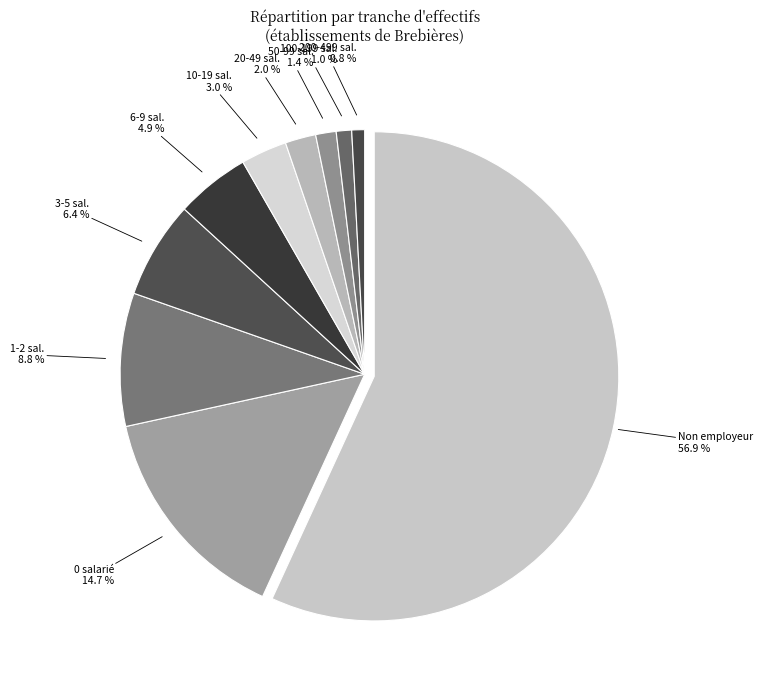

What percentage is NOT represented by 21?

98.6%